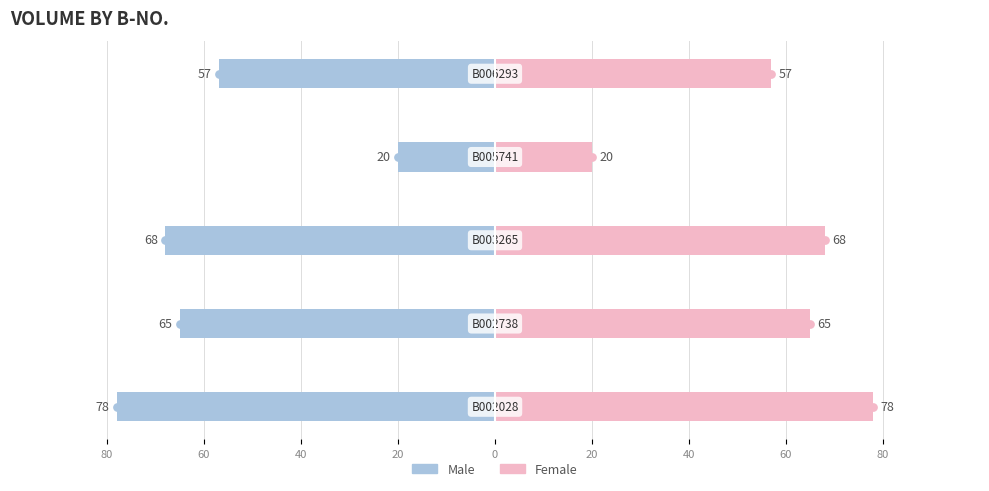

What is the sum of all Male values?

-288